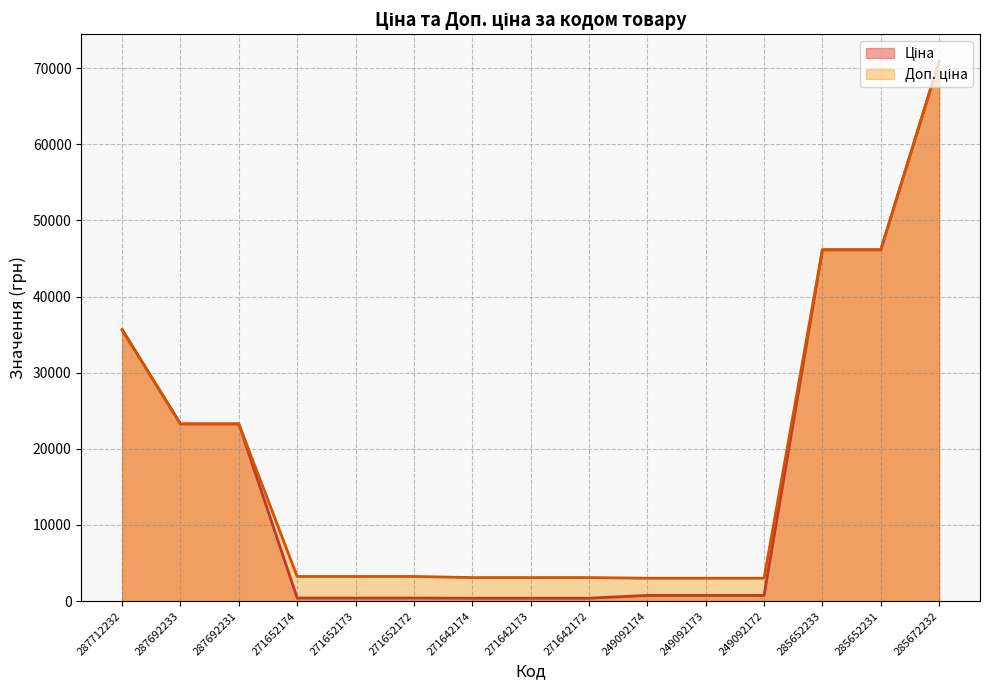

Reading left to right, extract all data points from this chart.

Ціна: 287712232=35659.4	287692233=23278.2	287692231=23278.2	271652174=405.1	271652173=405.1	271652172=405.1	271642174=387.0	271642173=387.0	271642172=387.0	249092174=753.0	249092173=753.0	249092172=753.0	285652233=46143.9	285652231=46143.9	285672232=70906.0
Доп. ціна: 287712232=35659.4	287692233=23278.2	287692231=23278.2	271652174=3240.7	271652173=3240.7	271652172=3240.7	271642174=3096.2	271642173=3096.2	271642172=3096.2	249092174=3011.8	249092173=3011.8	249092172=3011.8	285652233=46143.9	285652231=46143.9	285672232=70906.0